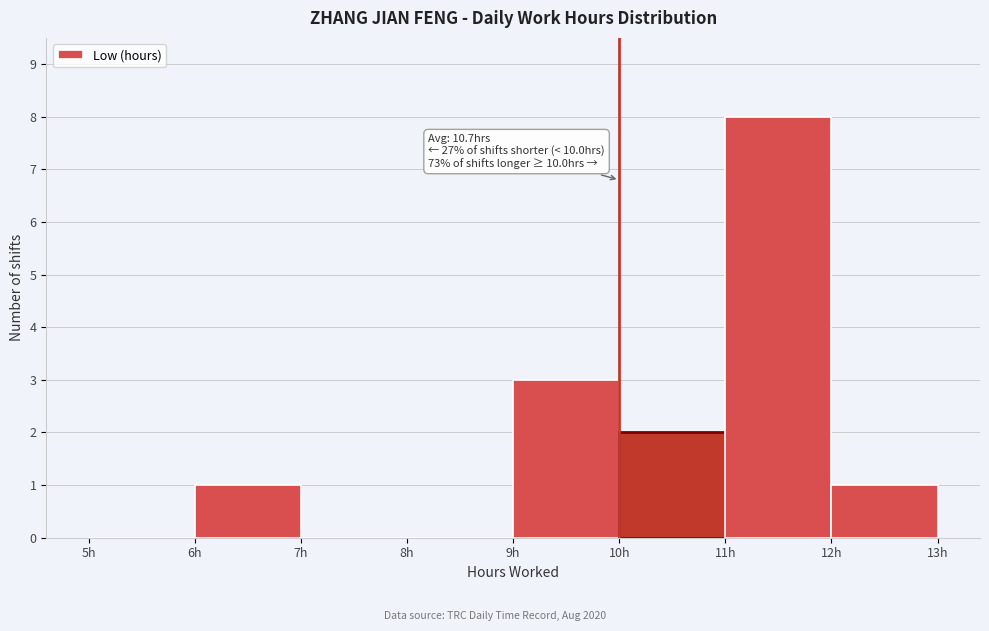

Which range on the x-axis has the tallest bar?

11 to 12